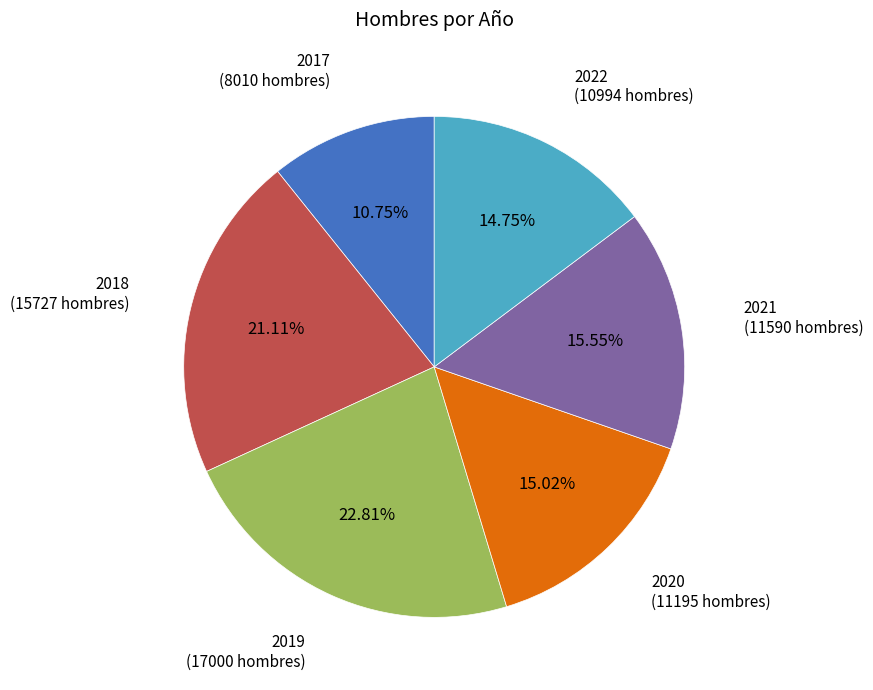

Is there any slice that represents more than half of the pie?

No